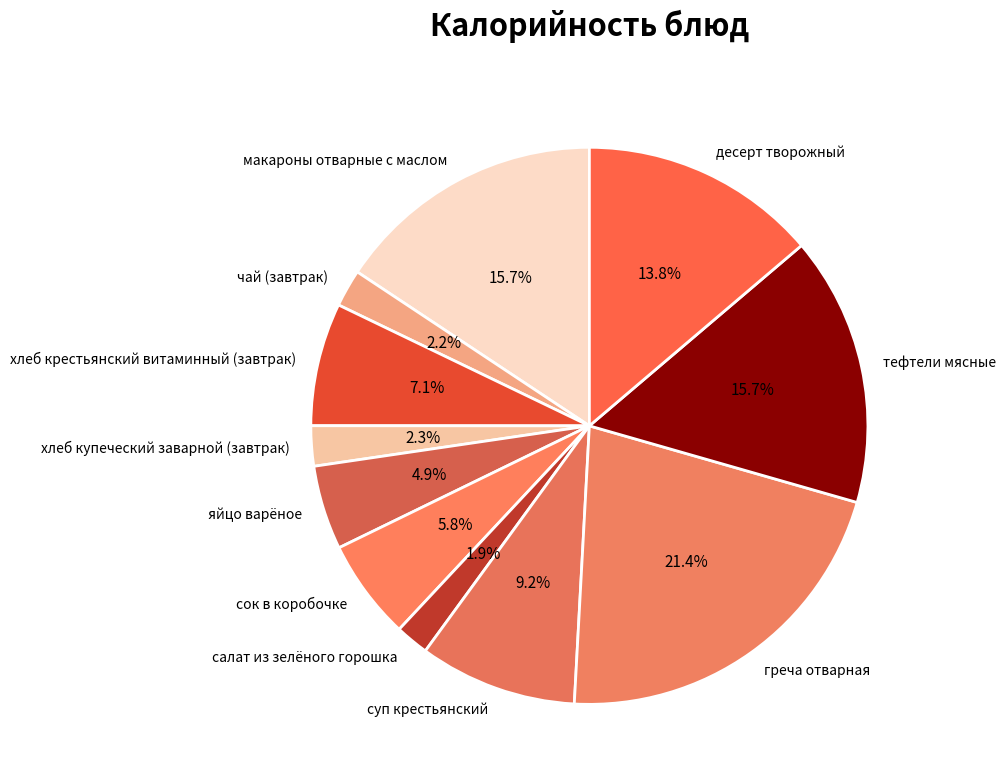

How many segments does this pie chart have?

11